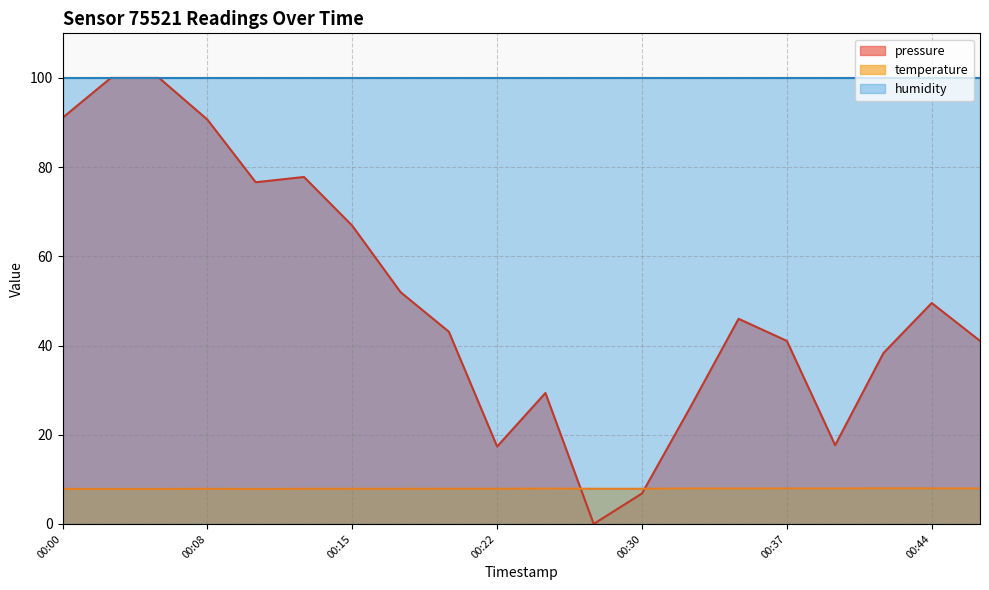

Which series has the widest spread of values?

pressure